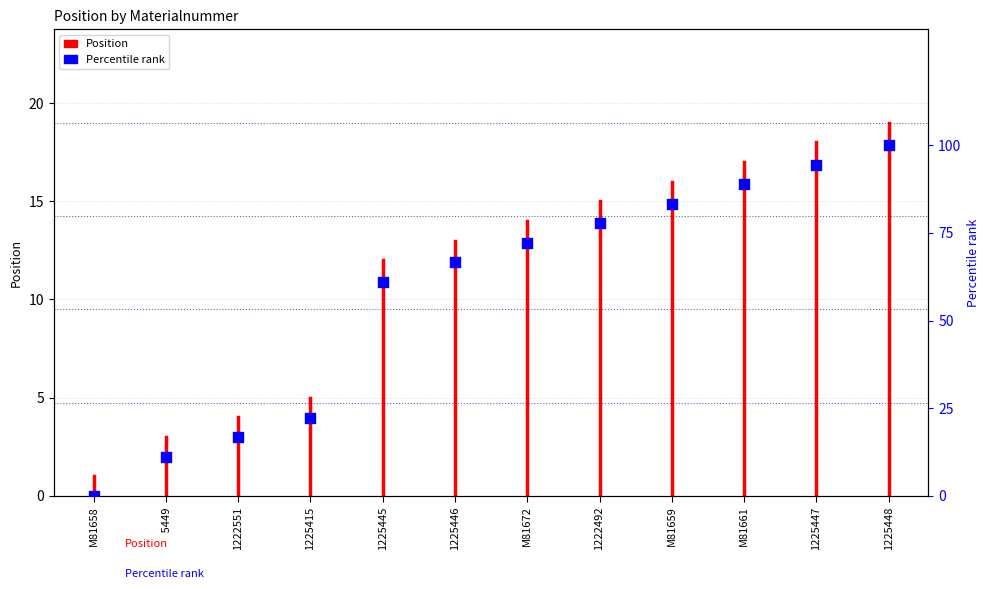

What is the ratio of the value at 1222551 to the value at 1225415?

0.7